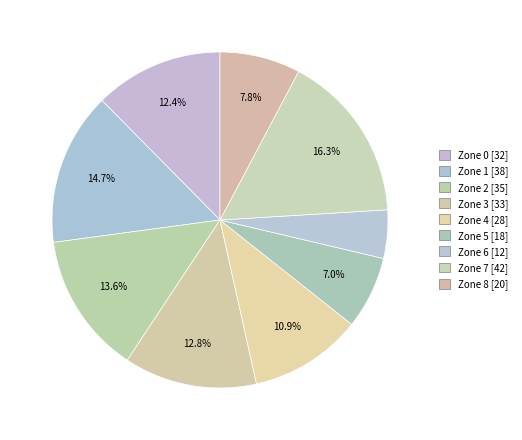

To the nearest percent, what is the combined percentage of Zone 2 and Zone 7?

30%